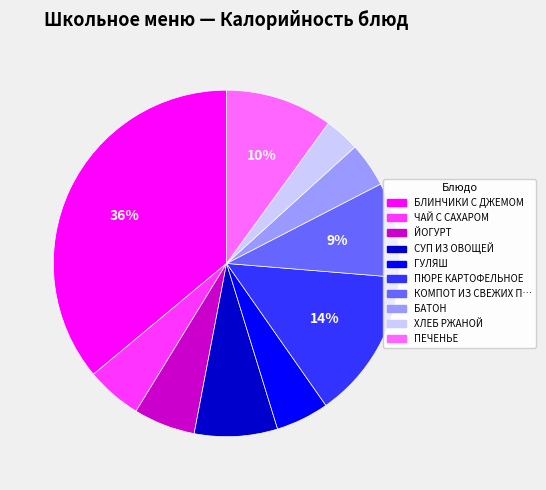

Combined, do БЛИНЧИКИ С ДЖЕМОМ and ГУЛЯШ account for over 50%?

No